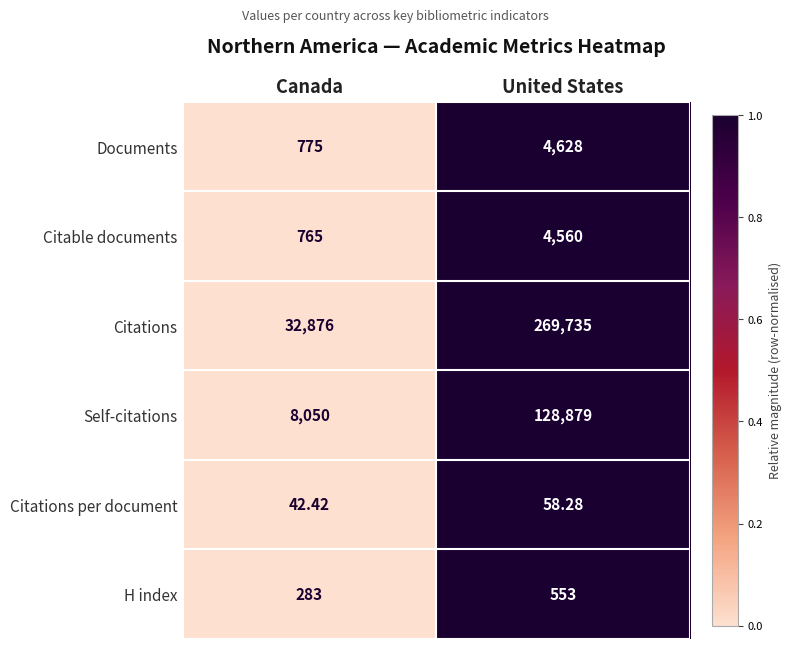

Rank the series by their maximum value, from highest to lowest.

Citations, Self-citations, Documents, Citable documents, H index, Citations per document